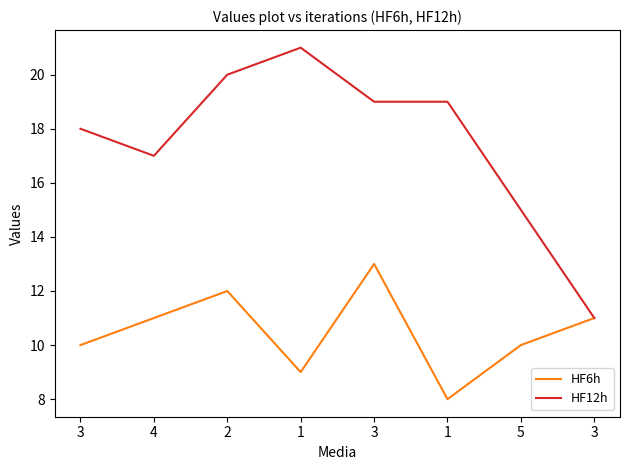

What are all the series names shown in the legend?

HF6h, HF12h